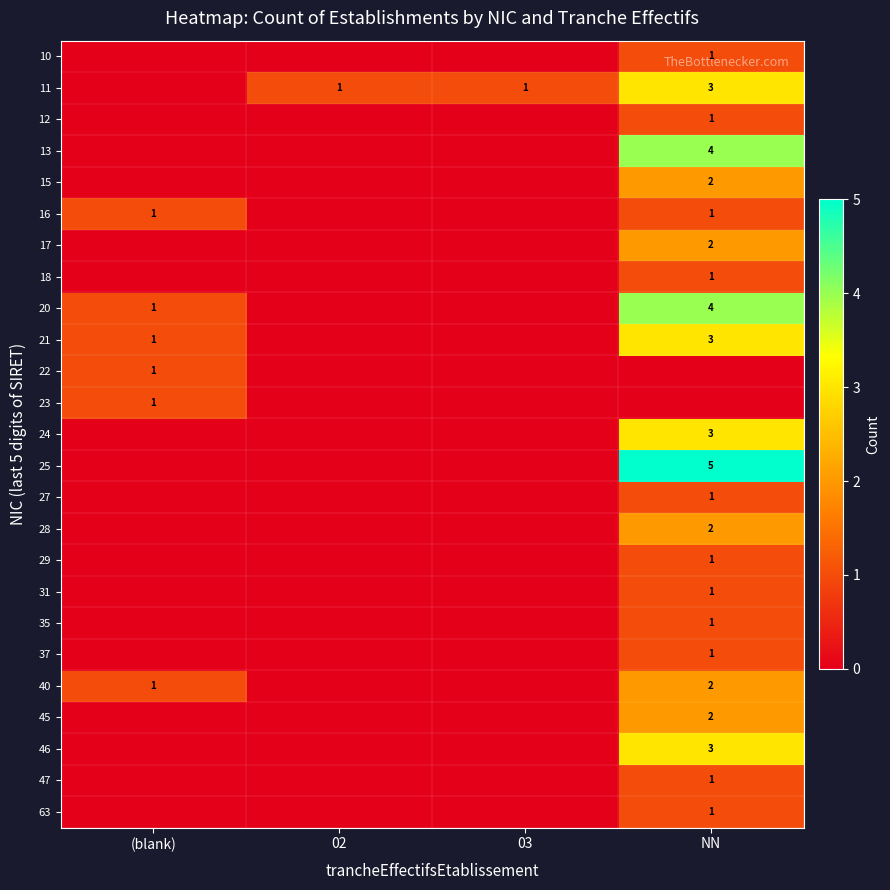

Is the value of 27 at 02 greater than the value of 31 at NN?

No